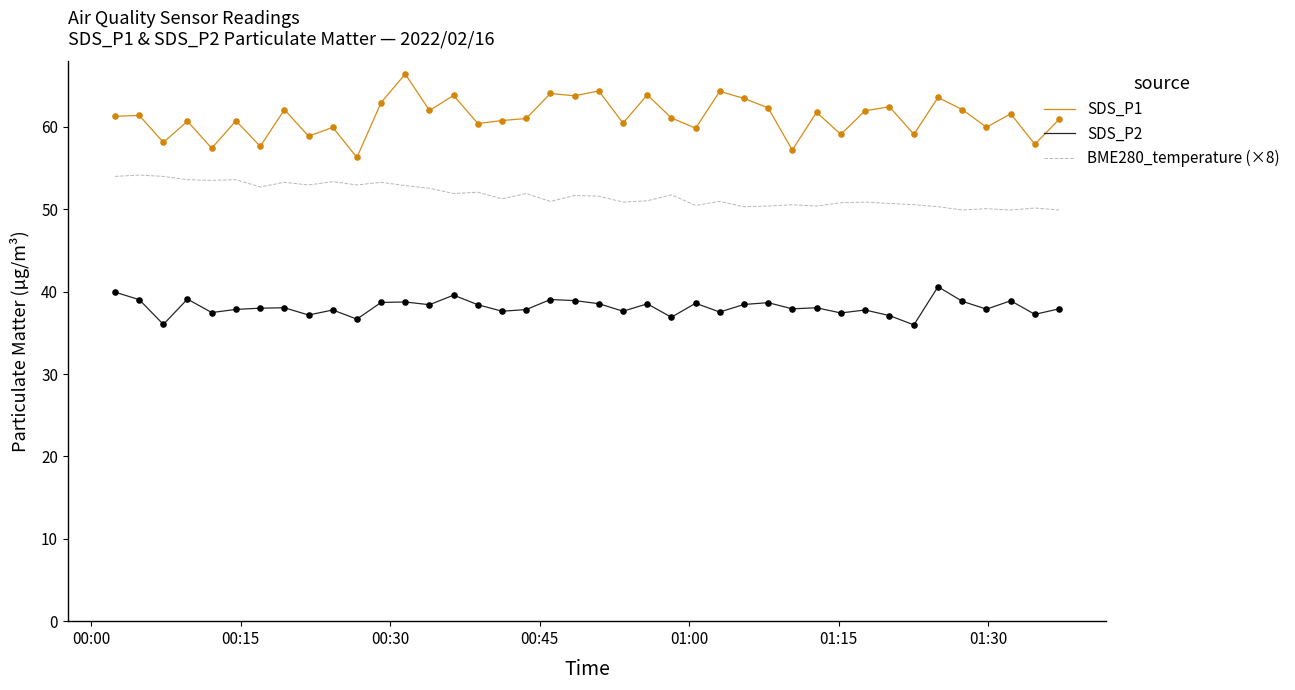

Which series has the widest spread of values?

SDS_P1